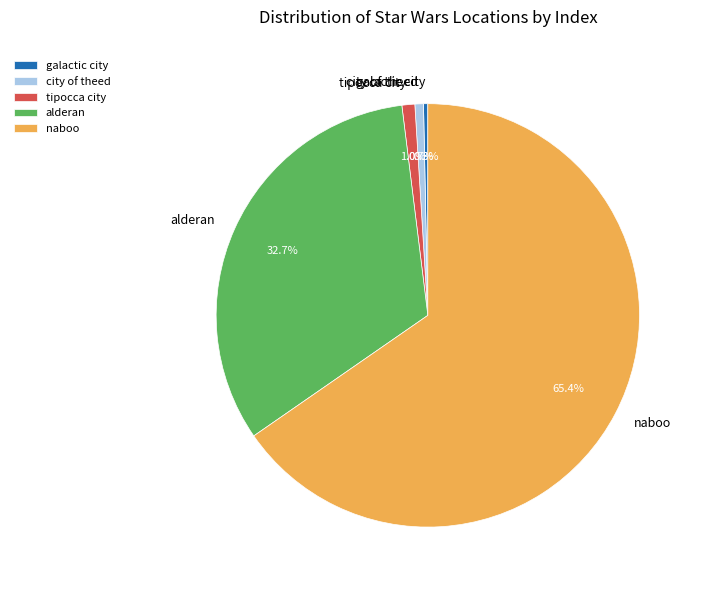

To the nearest percent, what is the combined percentage of galactic city and tipocca city?

1%